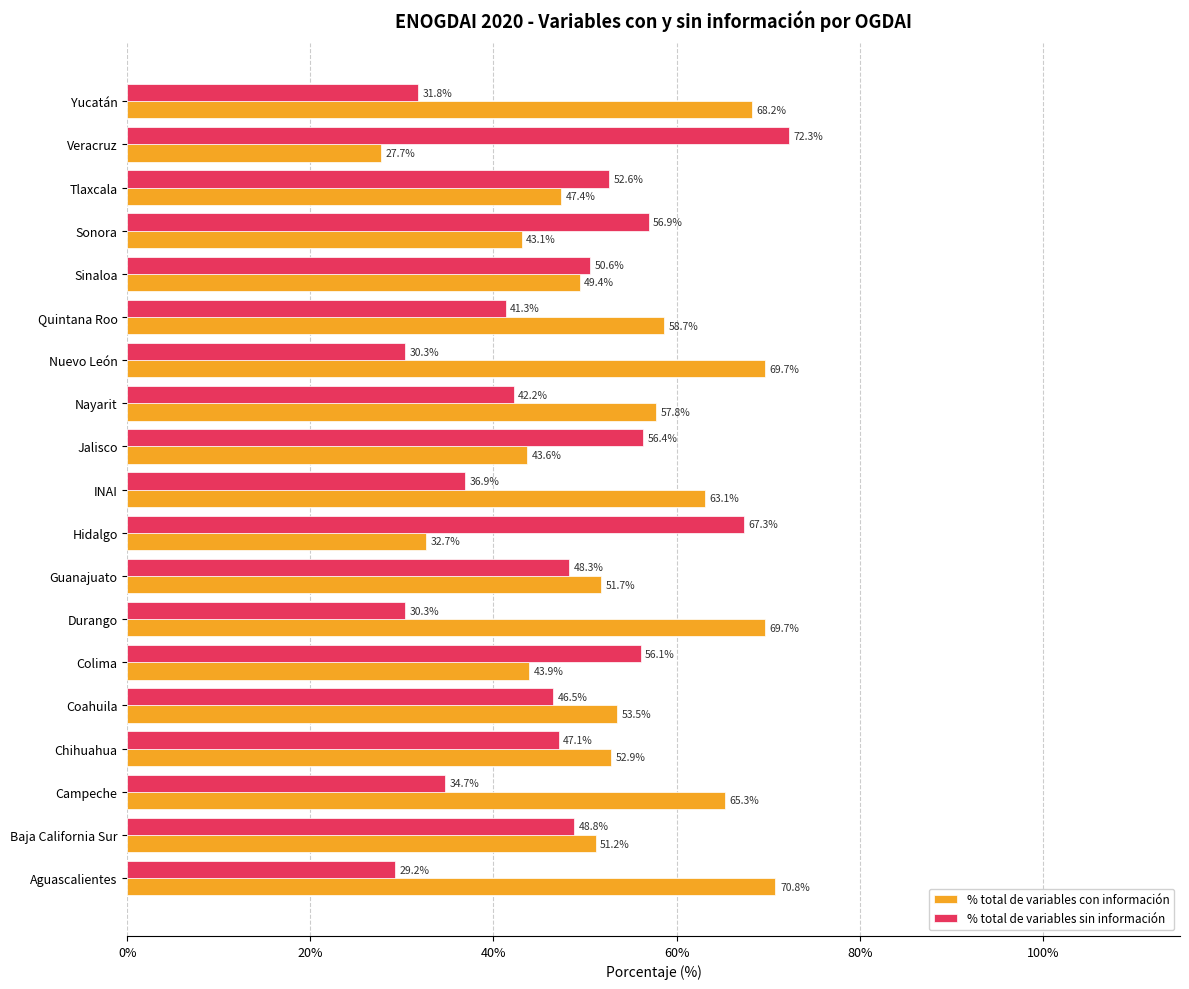

Read the % total de variables con información value at Guanajuato.

51.7